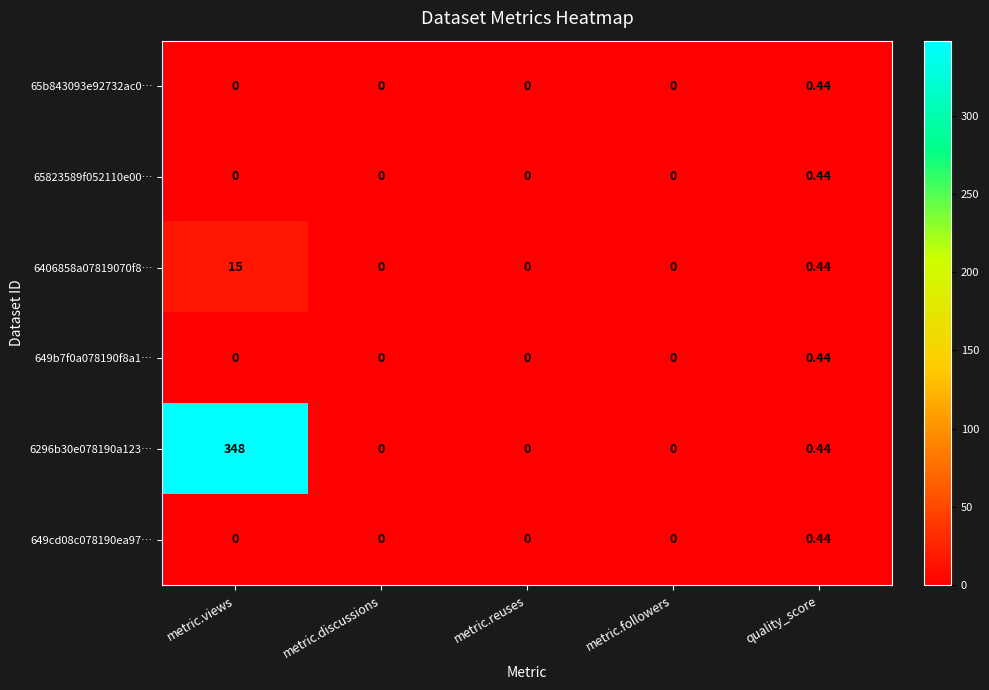

Where is 6406858a07819070f8… nearest to the value 7?

quality_score